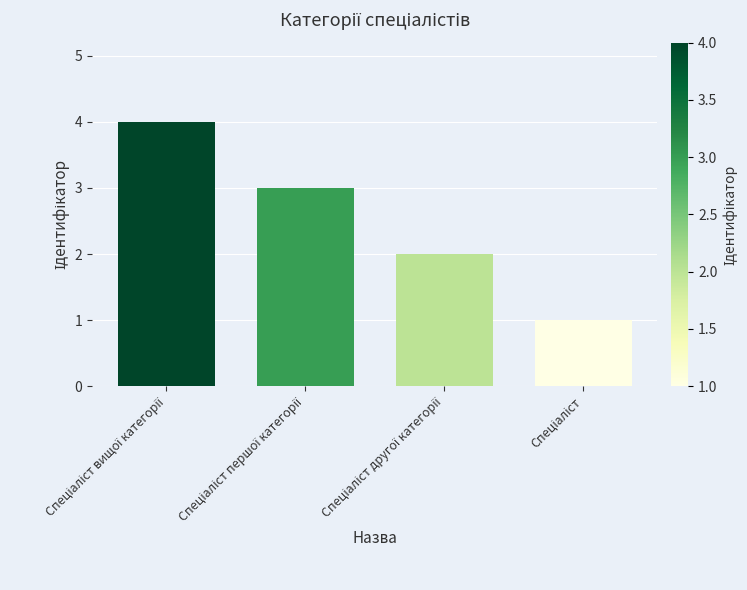

How many values are between 2 and 4?

3